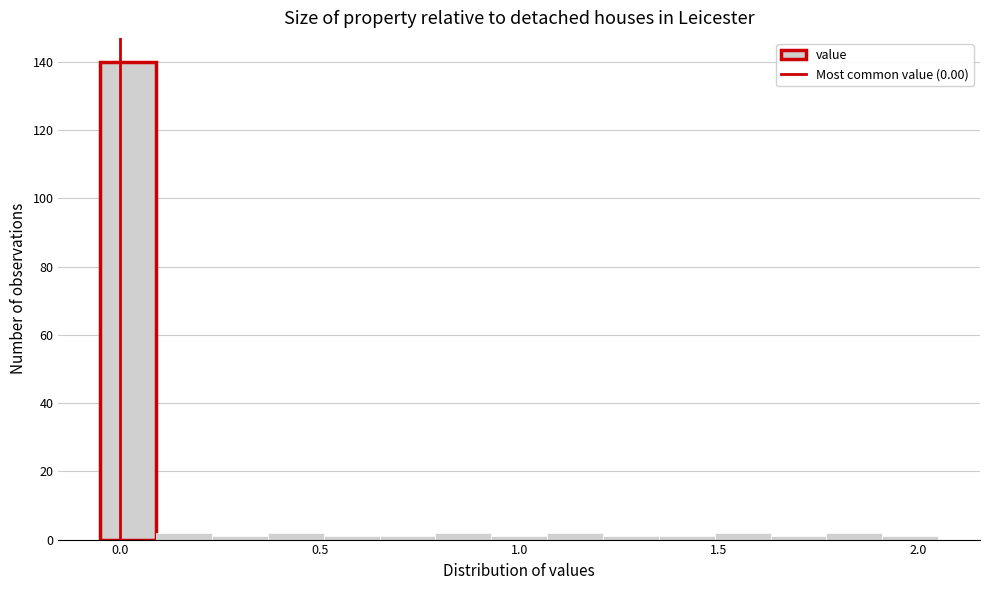

Read against the x-axis, roughly where is the centre of the tallest bar?

0.00